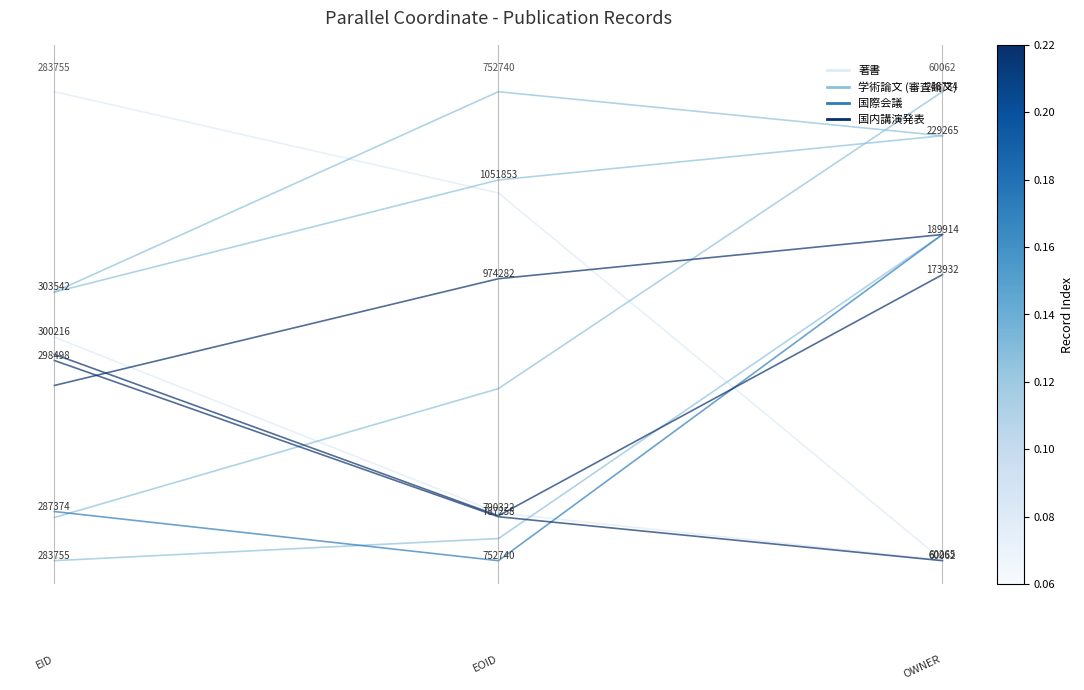

What is the average value of the 著書 series?

0.6